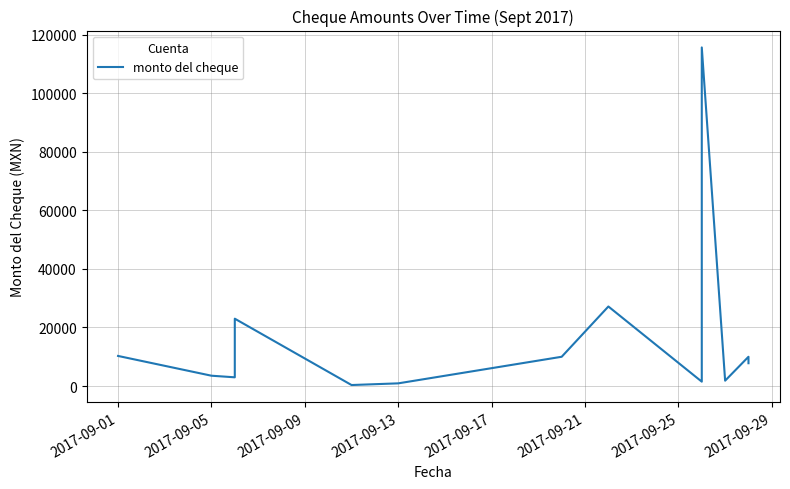

Where does the data first go above 7799?

2017-09-01